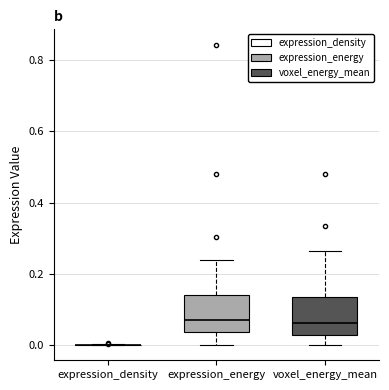

Reading left to right, transcribe this box plot: for each box, give where its median line is, the range the box spans, and where its two whiskers end, as read against the y-axis. The values are not printed on the chart, so give them approximately, as read against the axis.

expression_density: box collapsed to a line at 0.00, whiskers 0.00 to 0.00
expression_energy: median 0.06, box 0.04 to 0.14, whiskers 0.00 to 0.24
voxel_energy_mean: median 0.06, box 0.02 to 0.14, whiskers 0.00 to 0.26